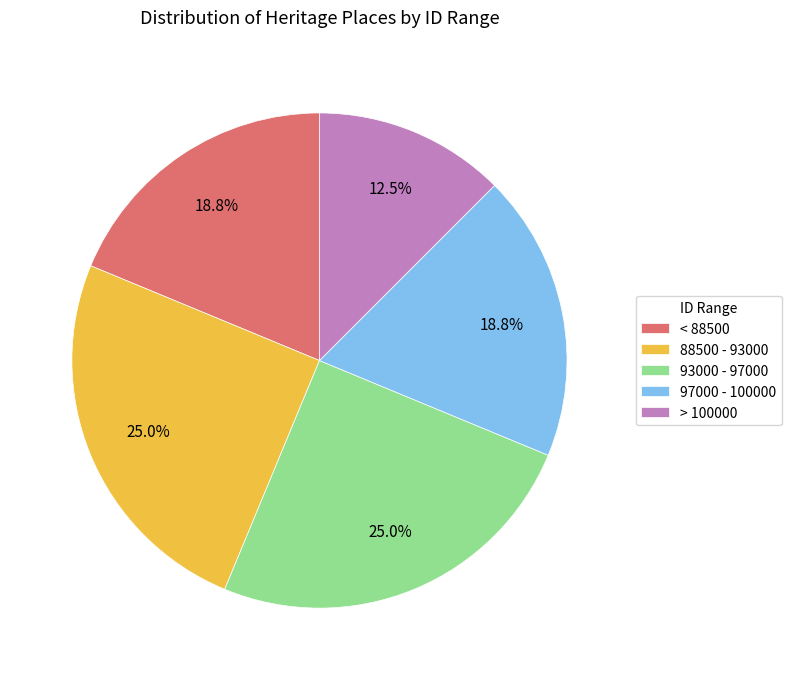

To the nearest percent, what is the average slice percentage?

20%